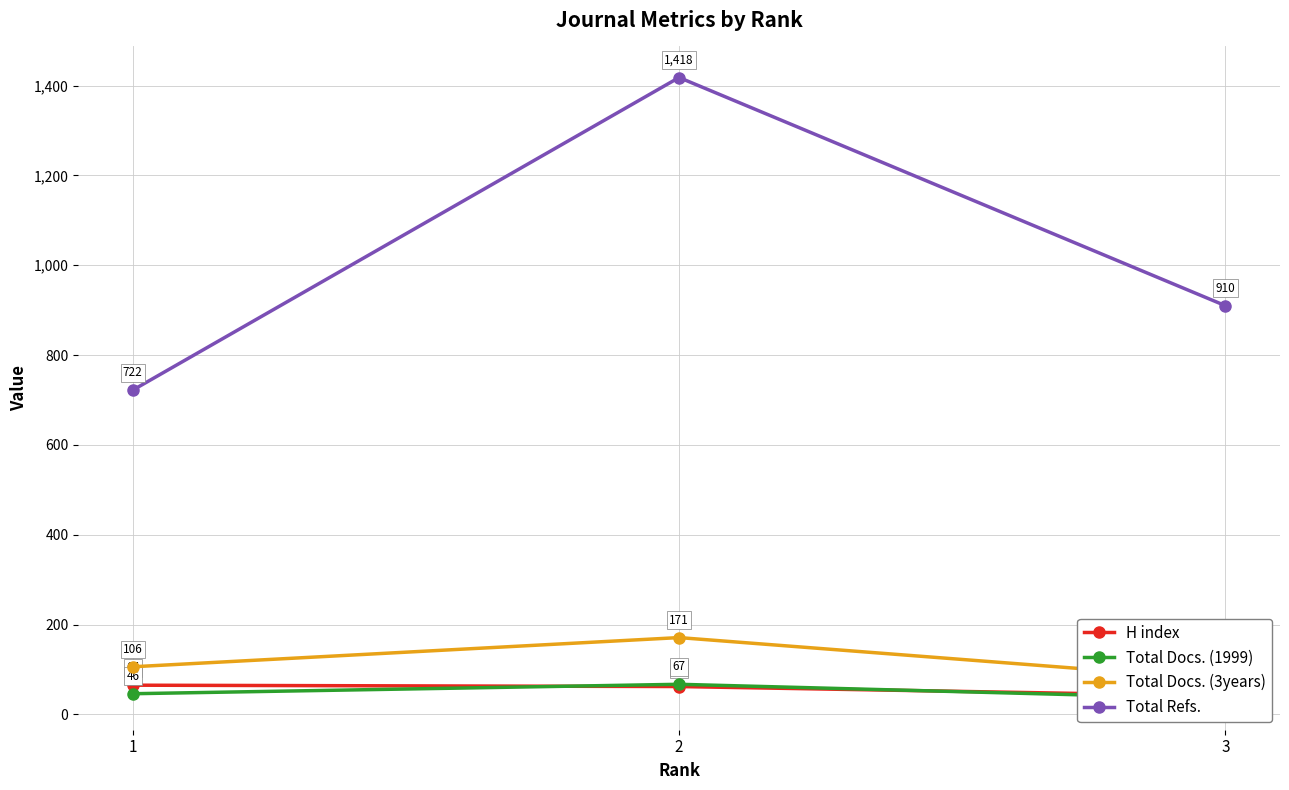

The value of Total Docs. (3years) at 3 is 77. True or false?

True